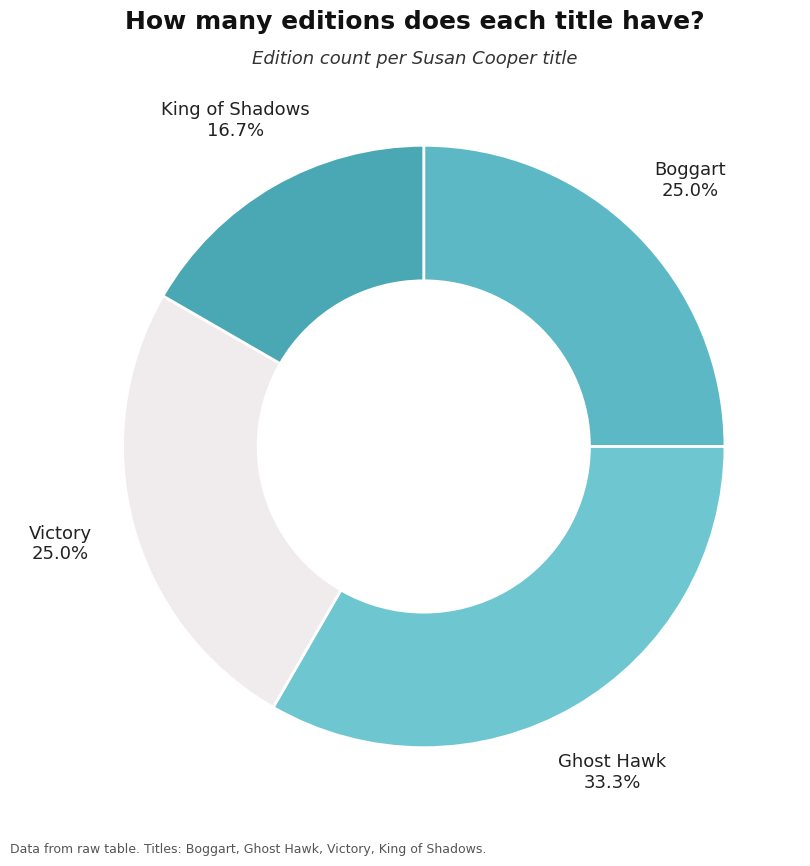

To the nearest percent, what is the difference between the largest and smallest slice percentages?

17%